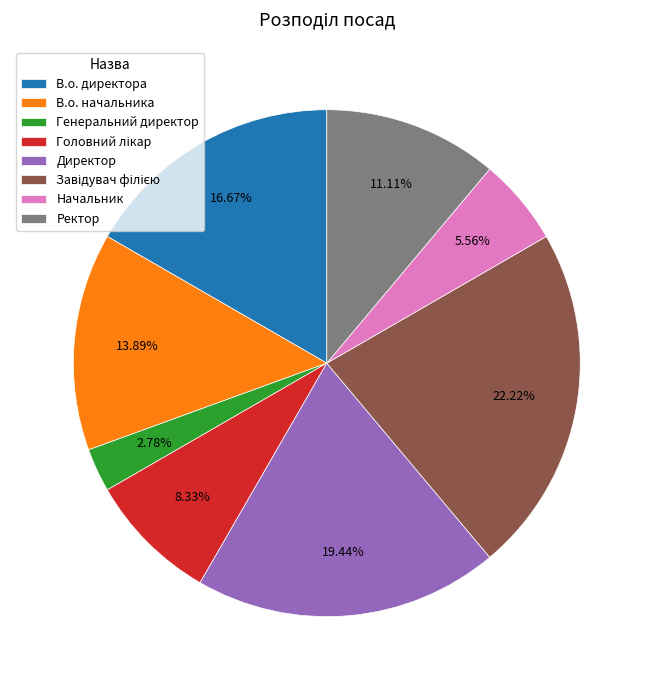

Between Генеральний директор and В.о. начальника, which is larger?

В.о. начальника